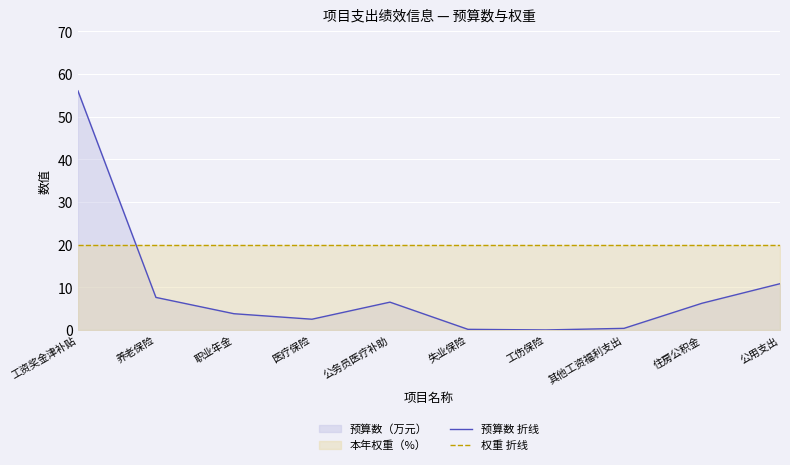

Between 工资奖金津补贴 and 住房公积金, which is larger?

工资奖金津补贴